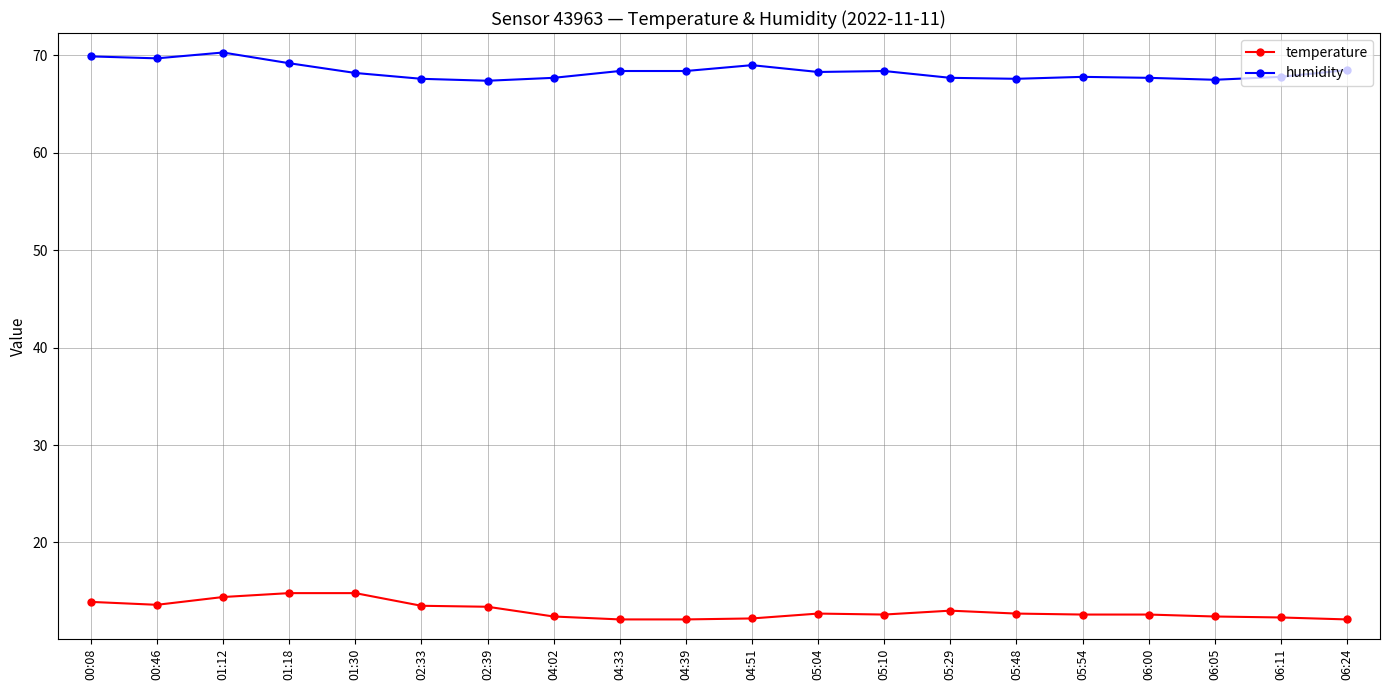

What is the lowest value of the humidity series?

67.4